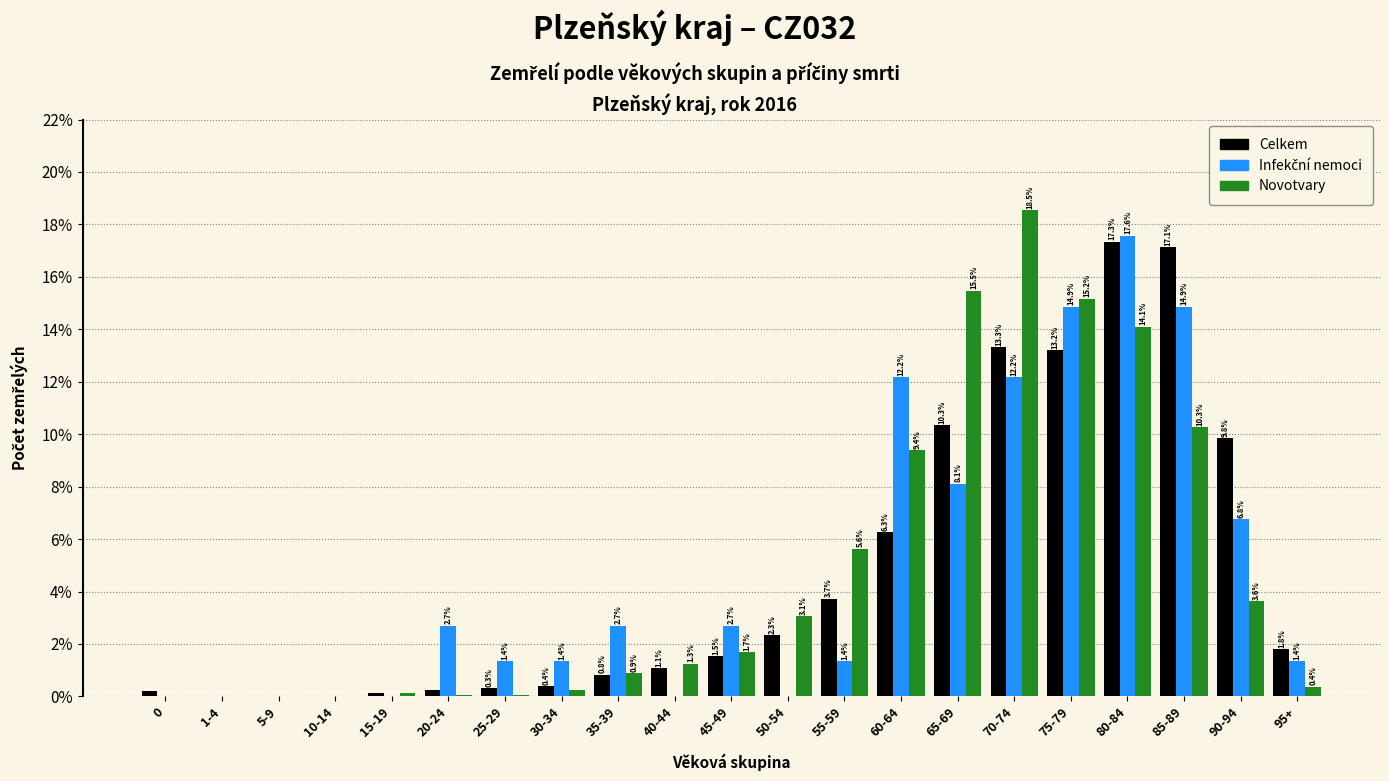

What is the total value across all series at 70-74?

44.0